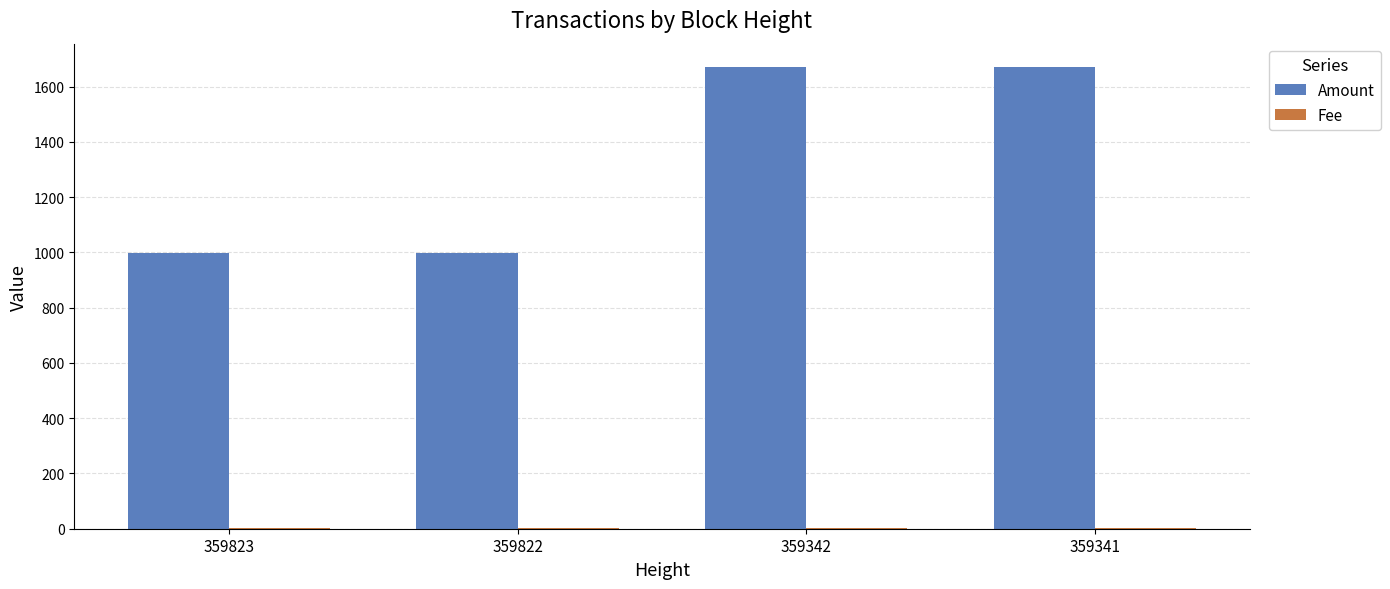

What is the greatest value displayed?

1671.4